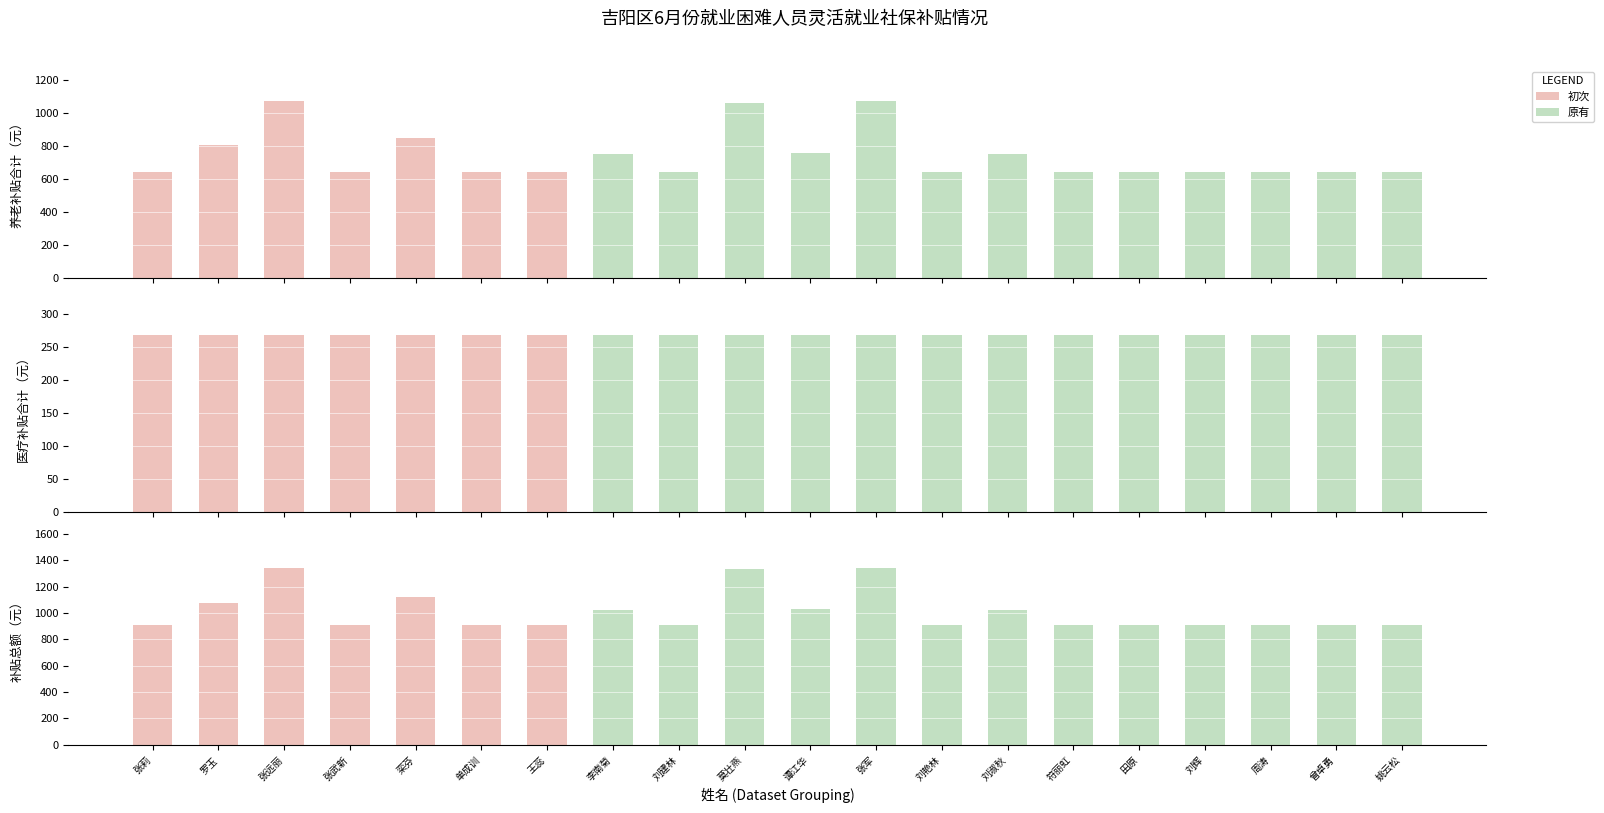

How many groups of bars are there?

20